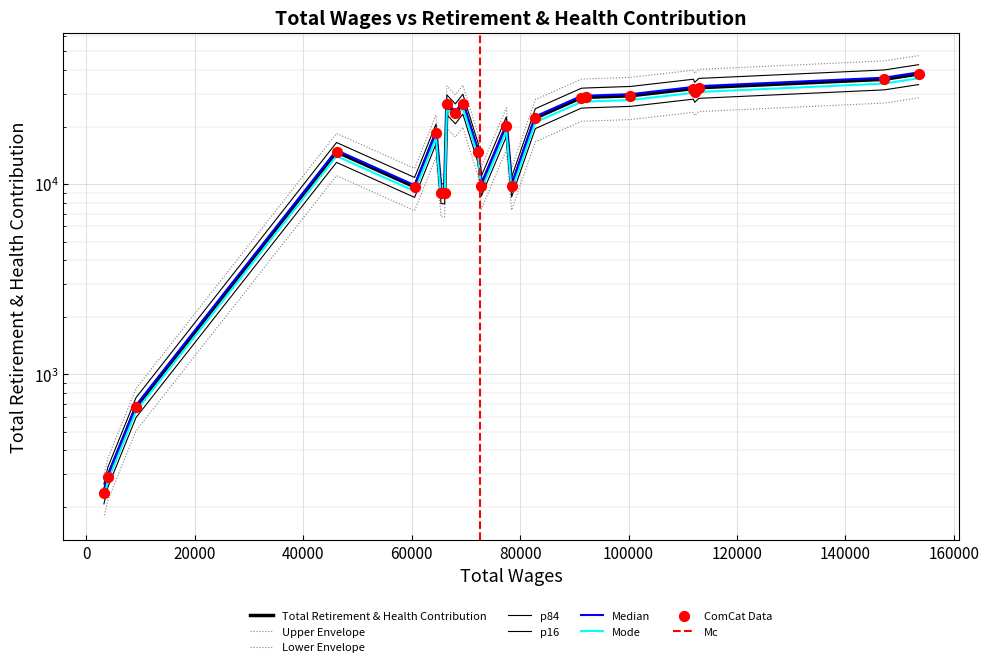

Approximately how many times larger is the value at 72844.0 compared to 66079.0?

1.1